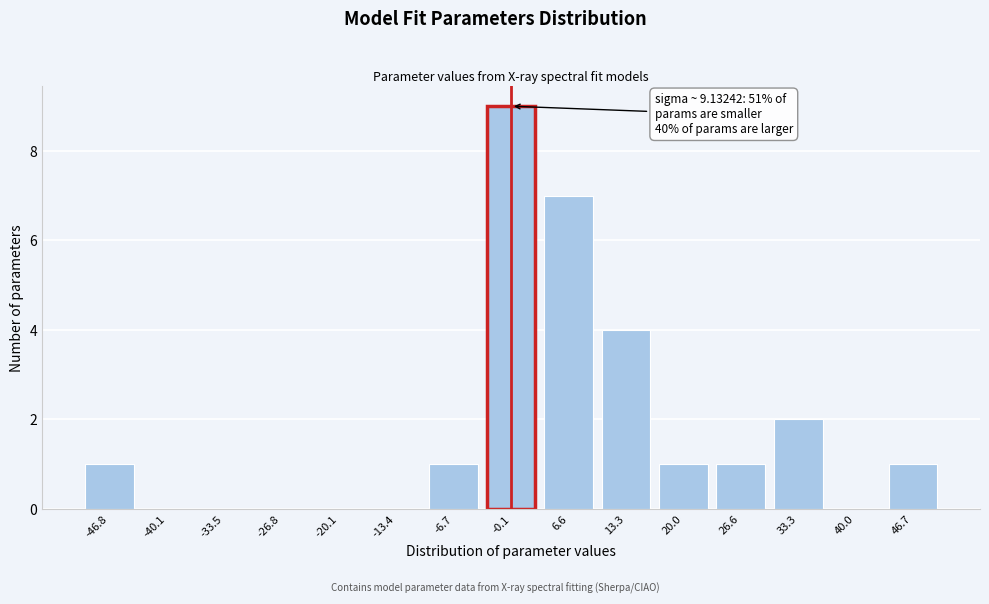

Reading right to left, list all the values displayed in this chart.

46.7=1	40.0=0	33.3=2	26.6=1	20.0=1	13.3=4	6.6=7	-0.1=9	-6.7=1	-13.4=0	-20.1=0	-26.8=0	-33.5=0	-40.1=0	-46.8=1